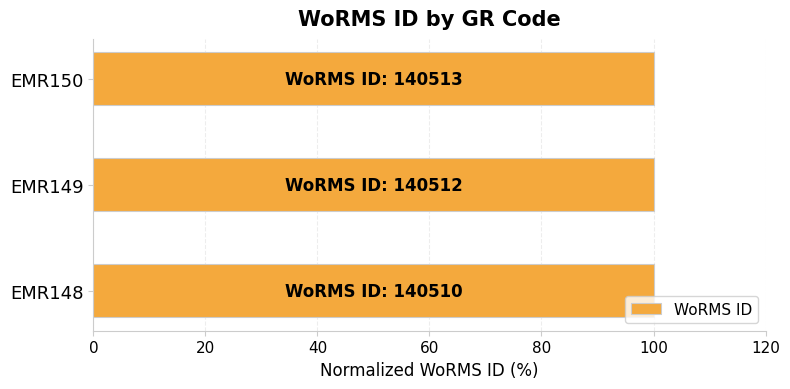

What is the maximum value shown in the chart?

100.0